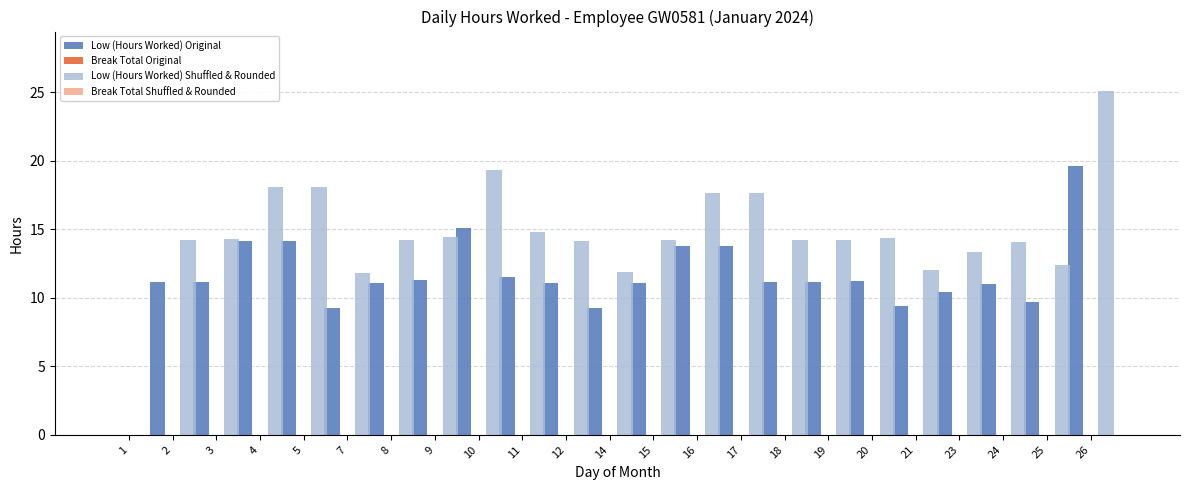

Which series has the largest total across all categories?

Low (Hours Worked) Shuffled & Rounded